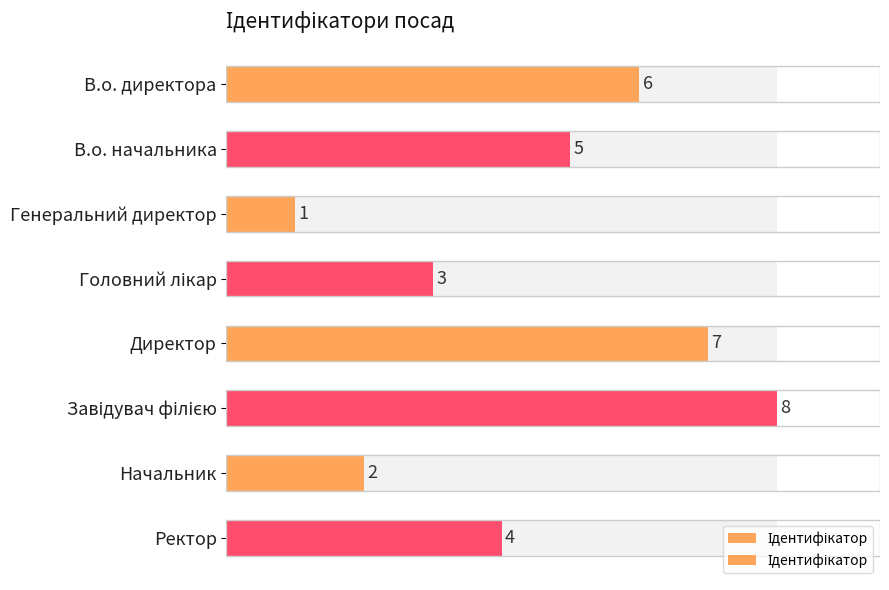

What is the label of the 5th bar from the right?

Головний лікар